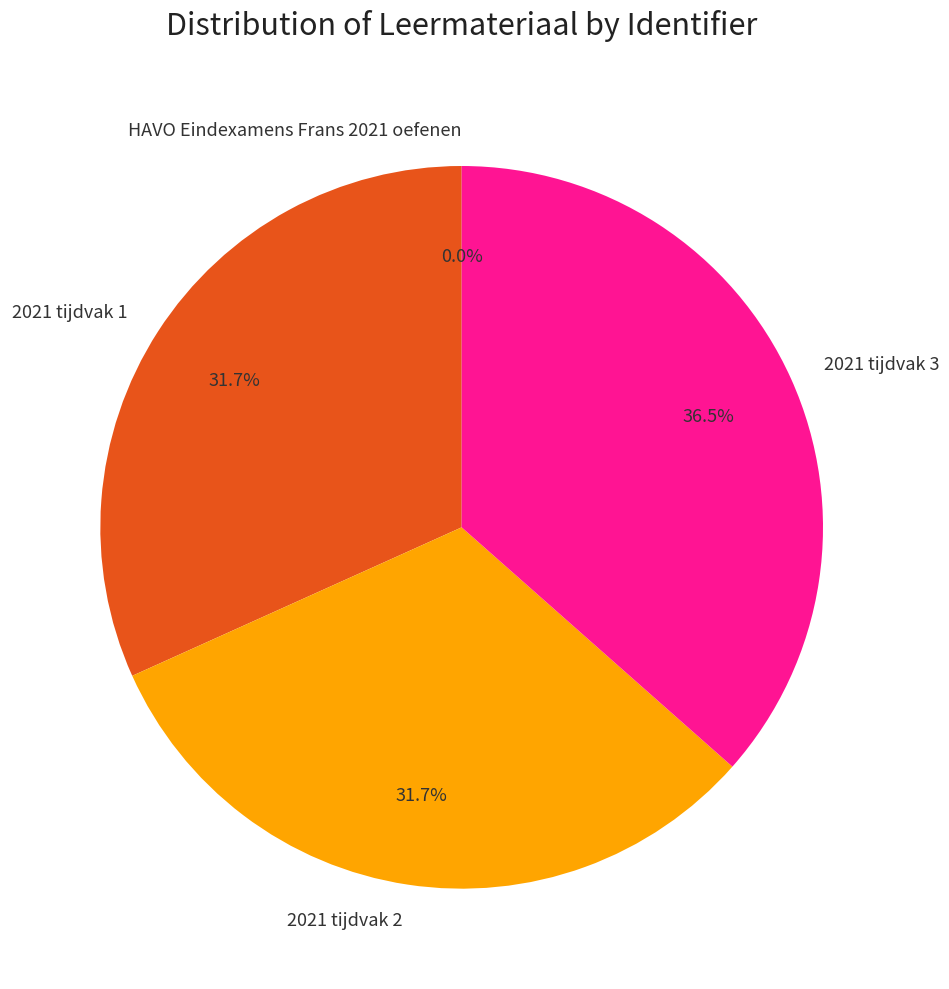

Combined, what portion of the pie is 2021 tijdvak 1 and 2021 tijdvak 3?

68.3%